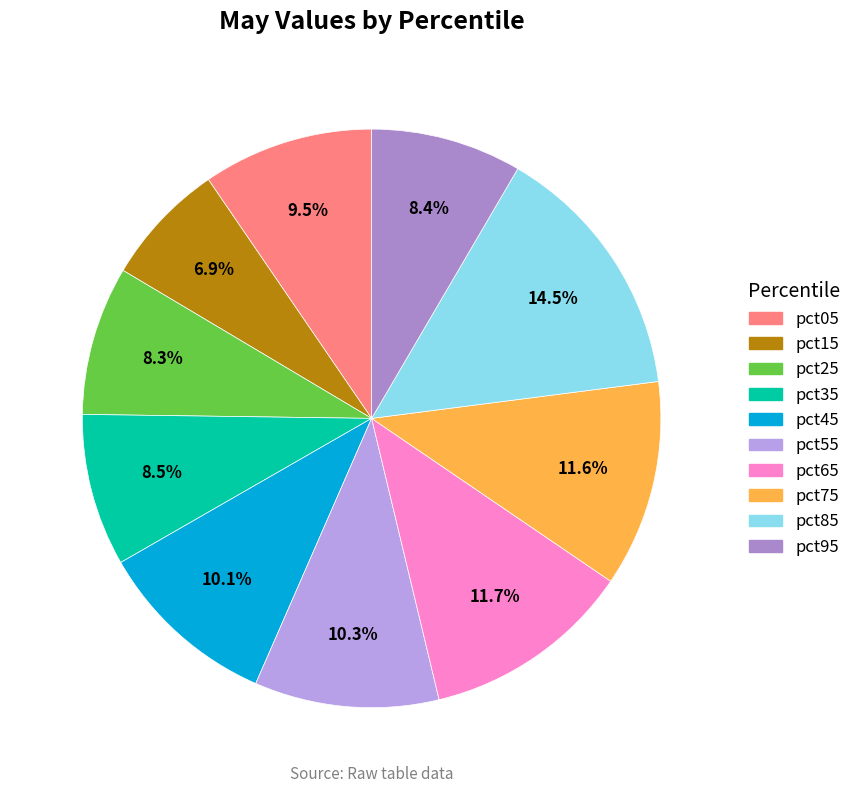

Is it true that pct75 is 12% of the pie?

True